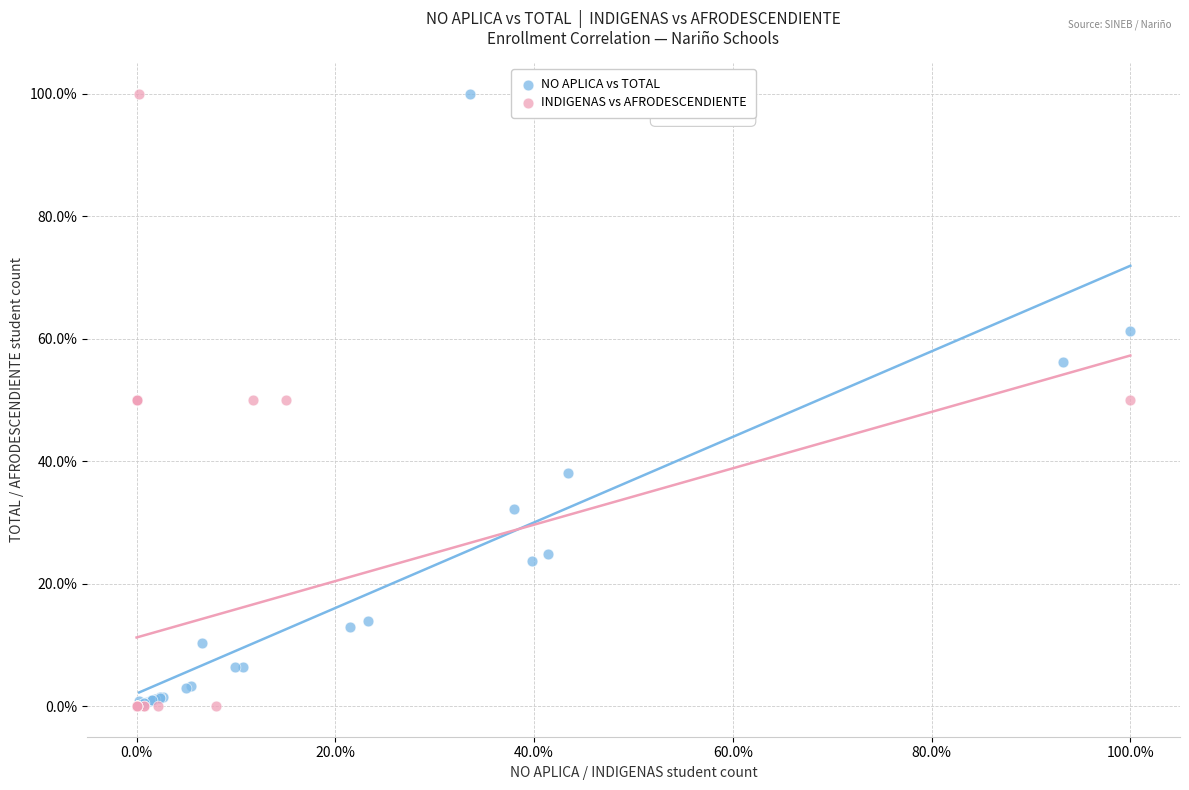

What are all the series names shown in the legend?

NO APLICA vs TOTAL, INDIGENAS vs AFRODESCENDIENTE